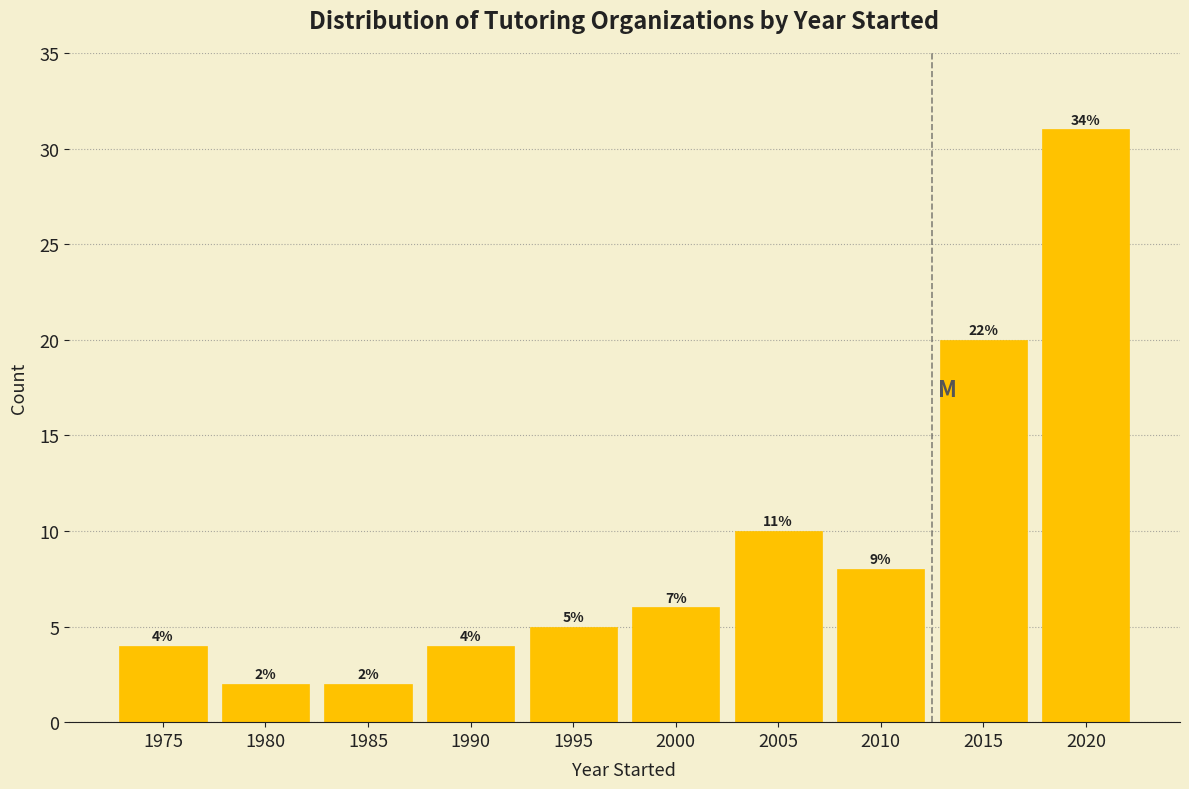

Reading left to right, list all the values displayed in this chart.

1975=4	1980=2	1985=2	1990=4	1995=5	2000=6	2005=10	2010=8	2015=20	2020=31